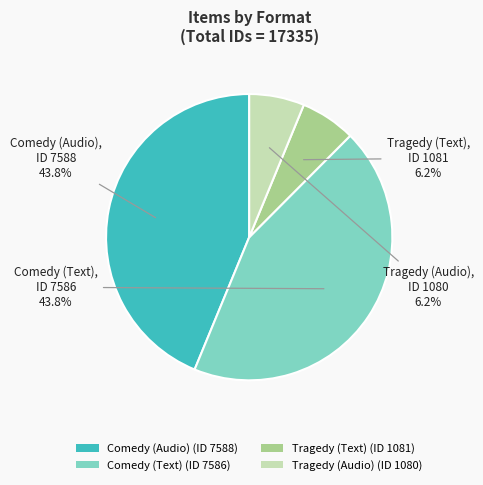

To the nearest percent, what is the difference between the largest and smallest slice percentages?

38%